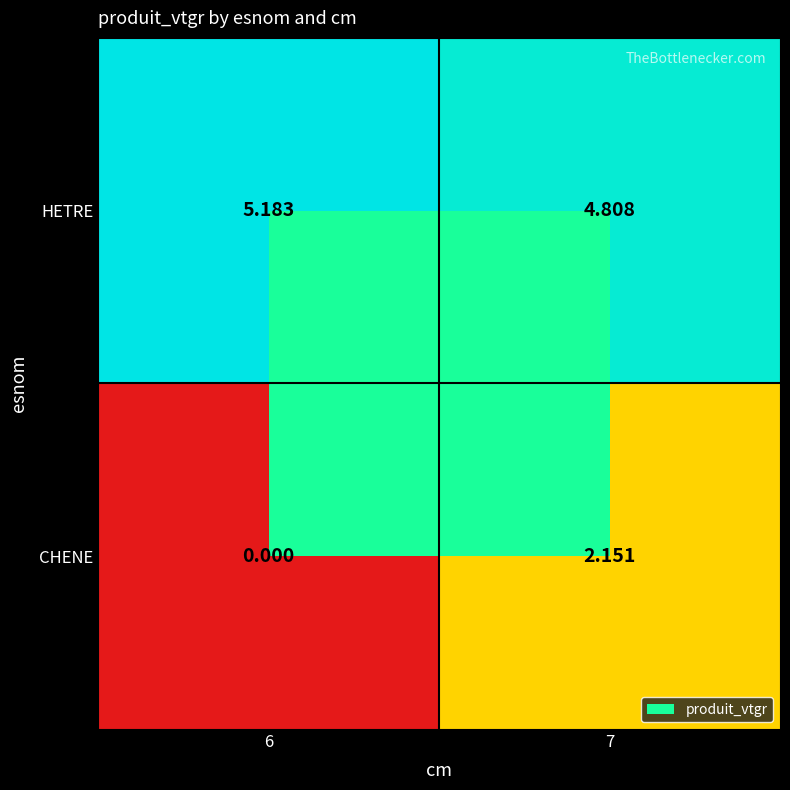

List the series in order of their overall mean, lowest first.

CHENE, HETRE